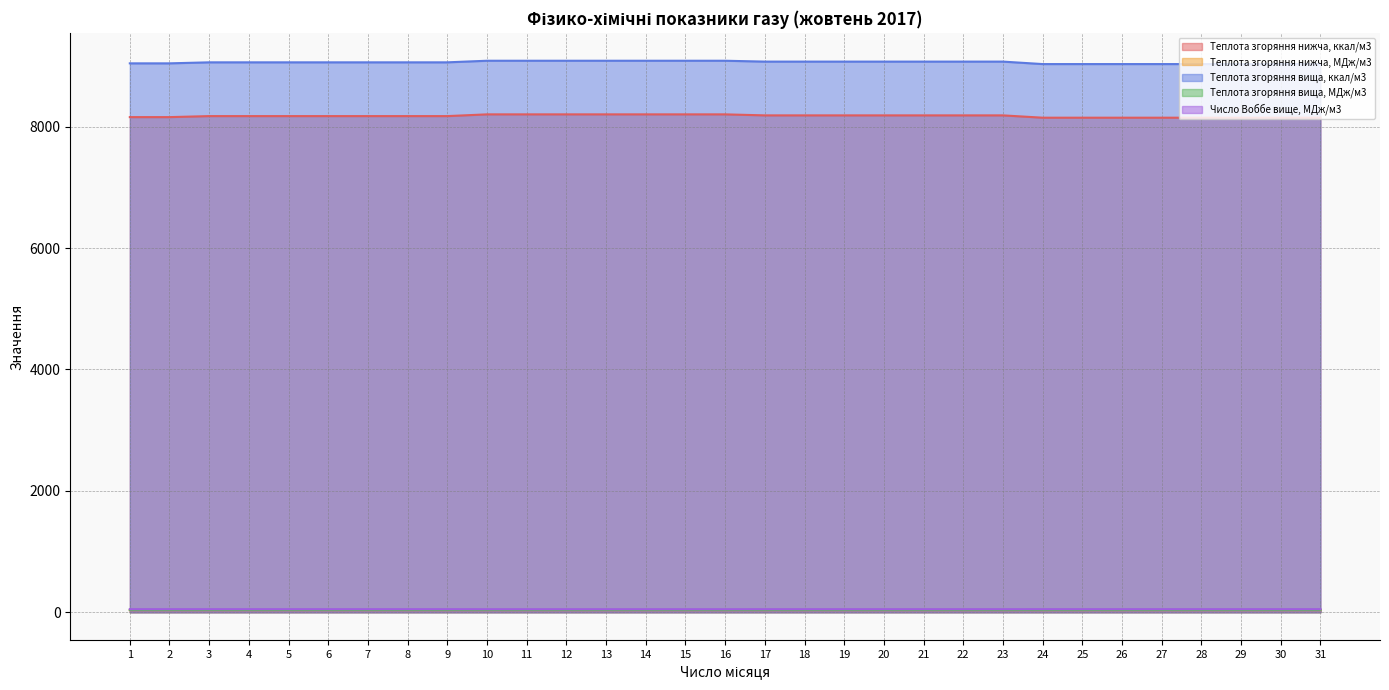

The value of Теплота згоряння нижча, ккал/м3 at 7 is 8175.7. True or false?

True